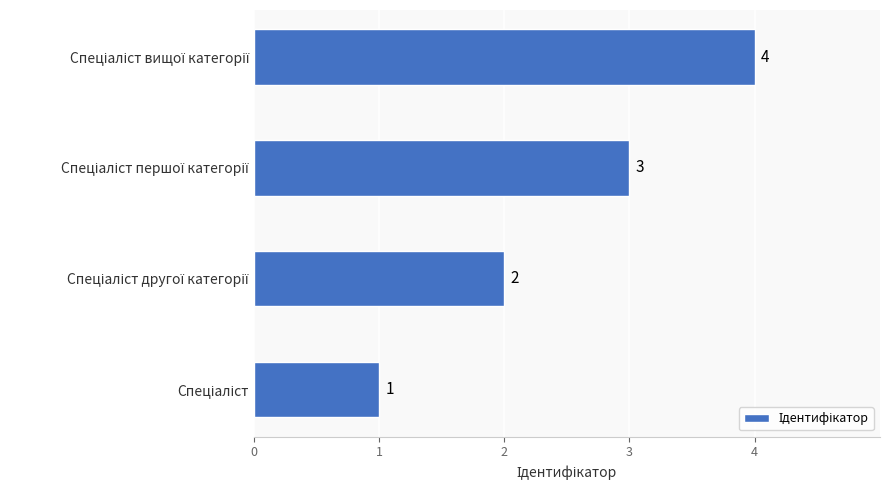

What is the greatest value displayed?

4